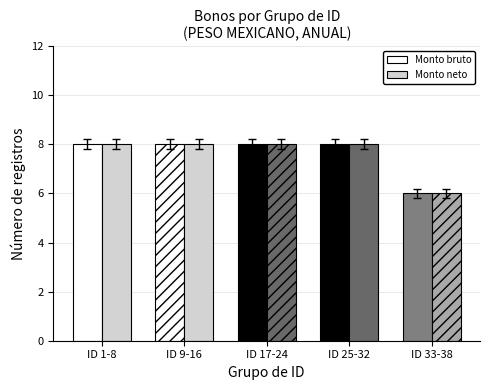

What is the label of the 4th bar from the right?

ID 9-16